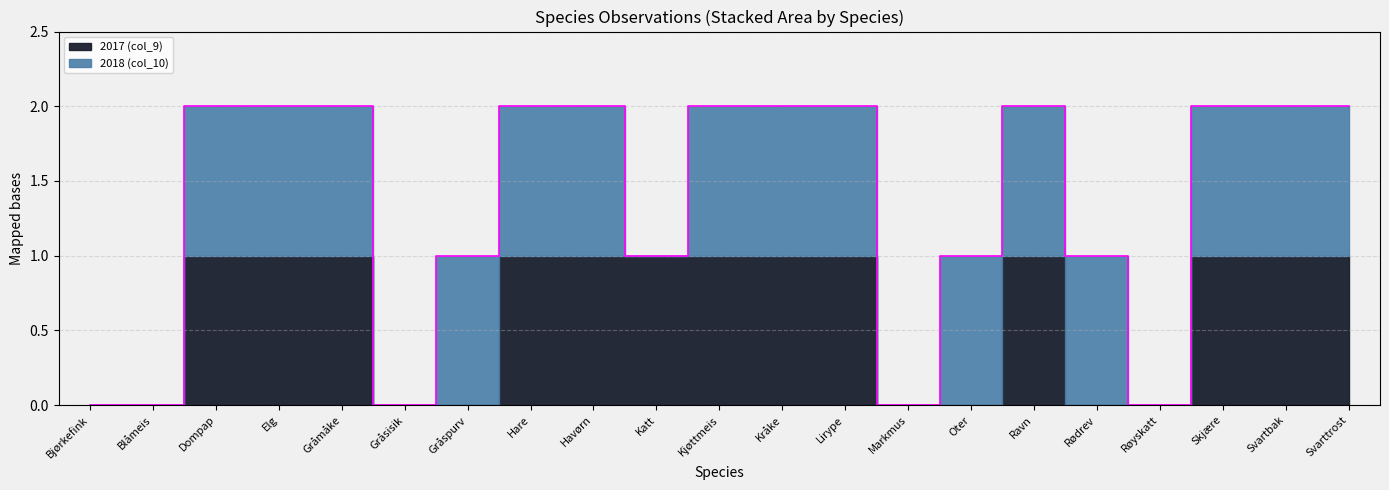

True or false: 2017 (col_9) has more than 0 points higher than both neighbors.

True